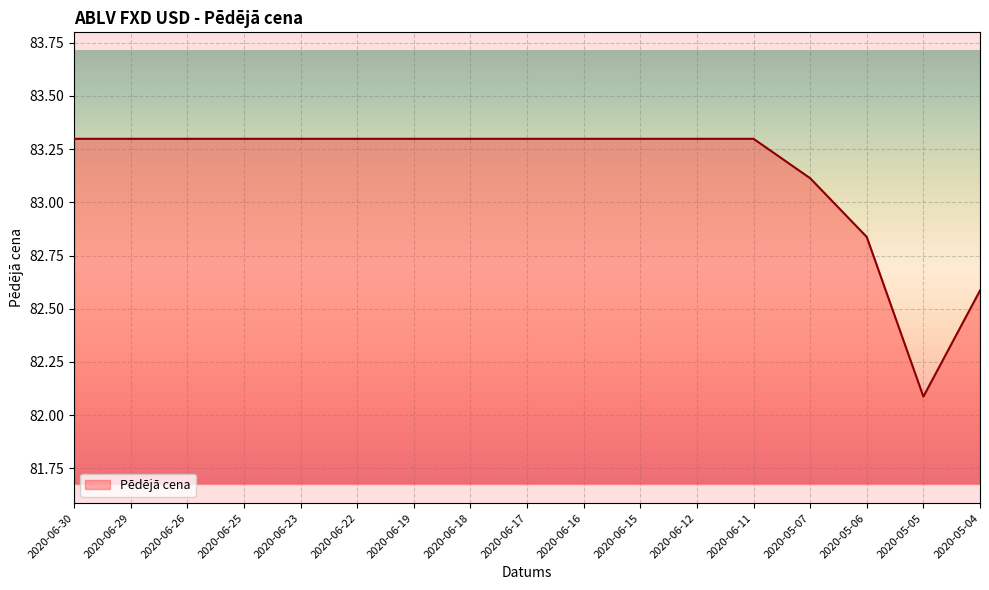

The value at 2020-06-30 is 83.3. True or false?

True